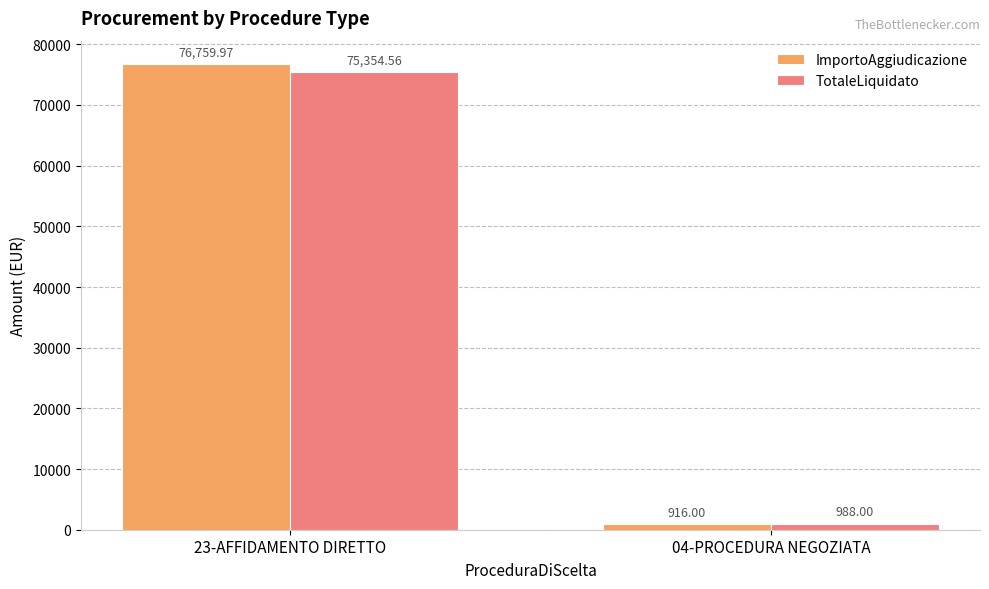

What is the average value of the TotaleLiquidato series?

38171.3